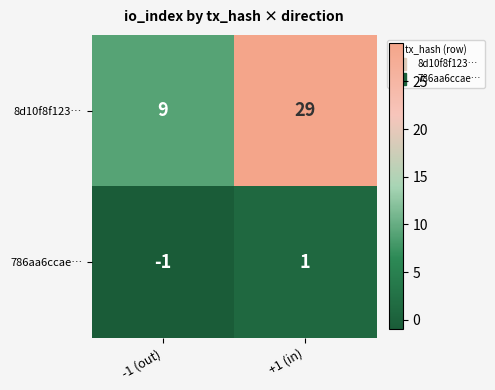

Is it true that 786aa6ccae… equals 0 at +1 (in)?

False